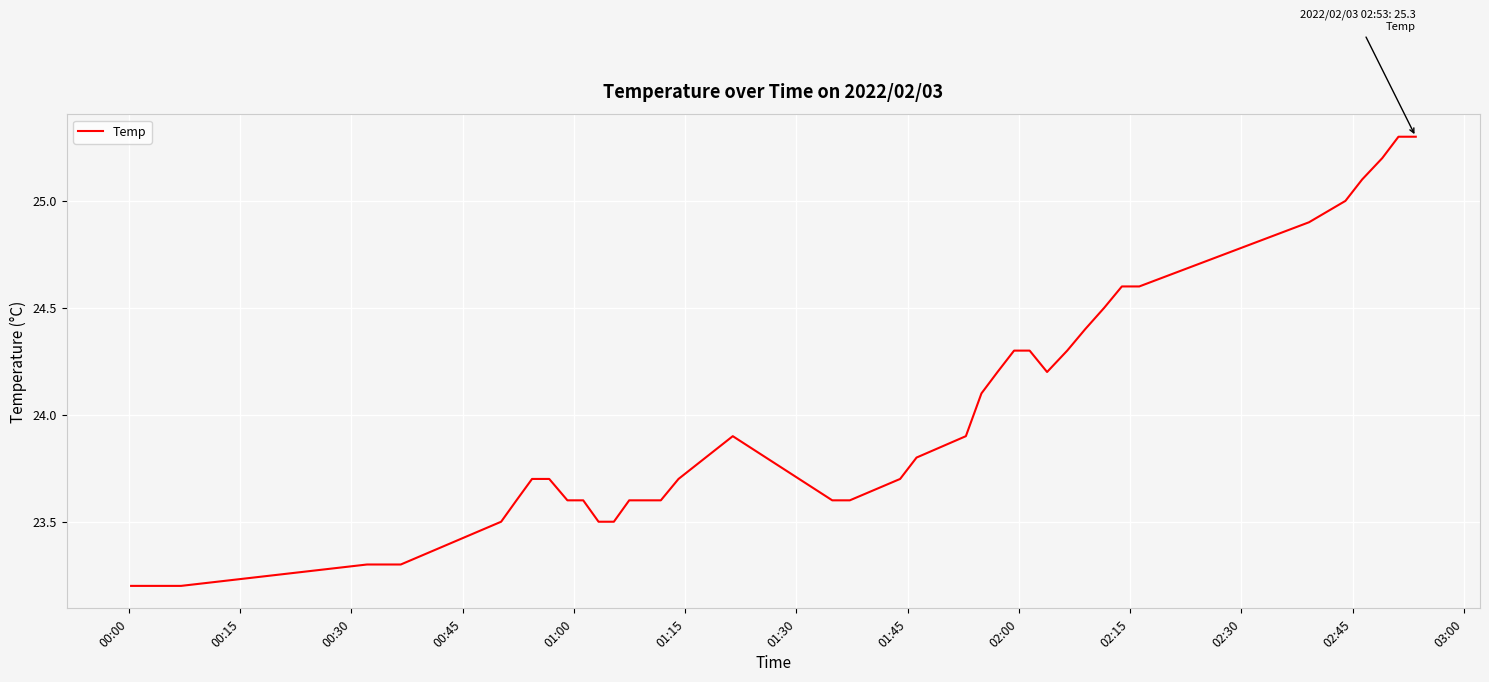

What is the greatest value displayed?

25.3